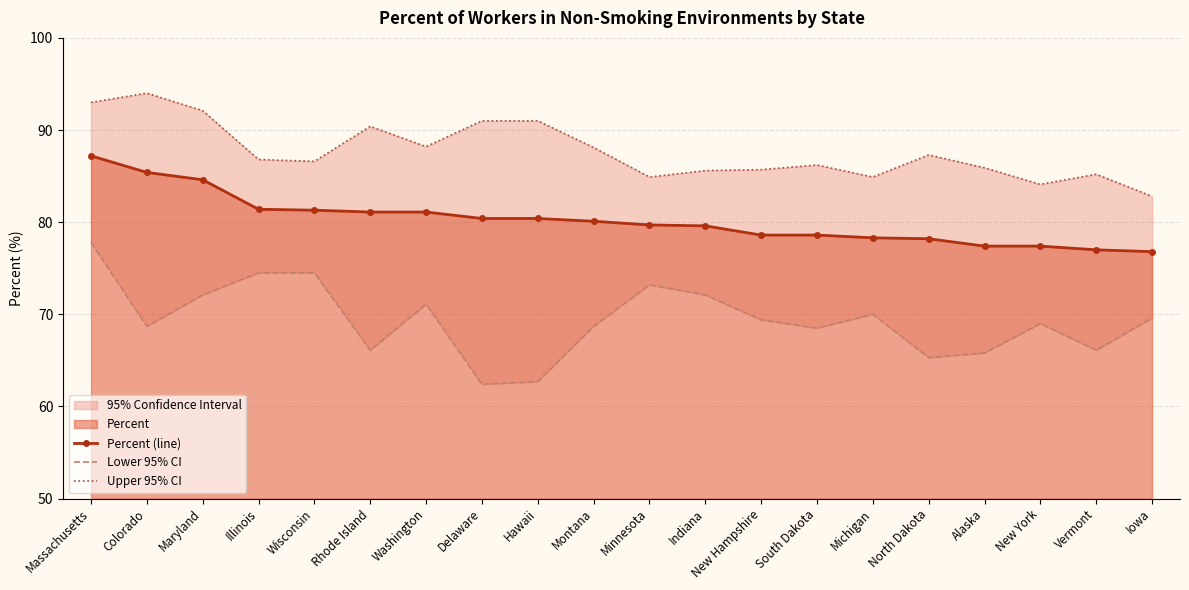

Is it true that Upper 95% CI equals 118.6 at Alaska?

False